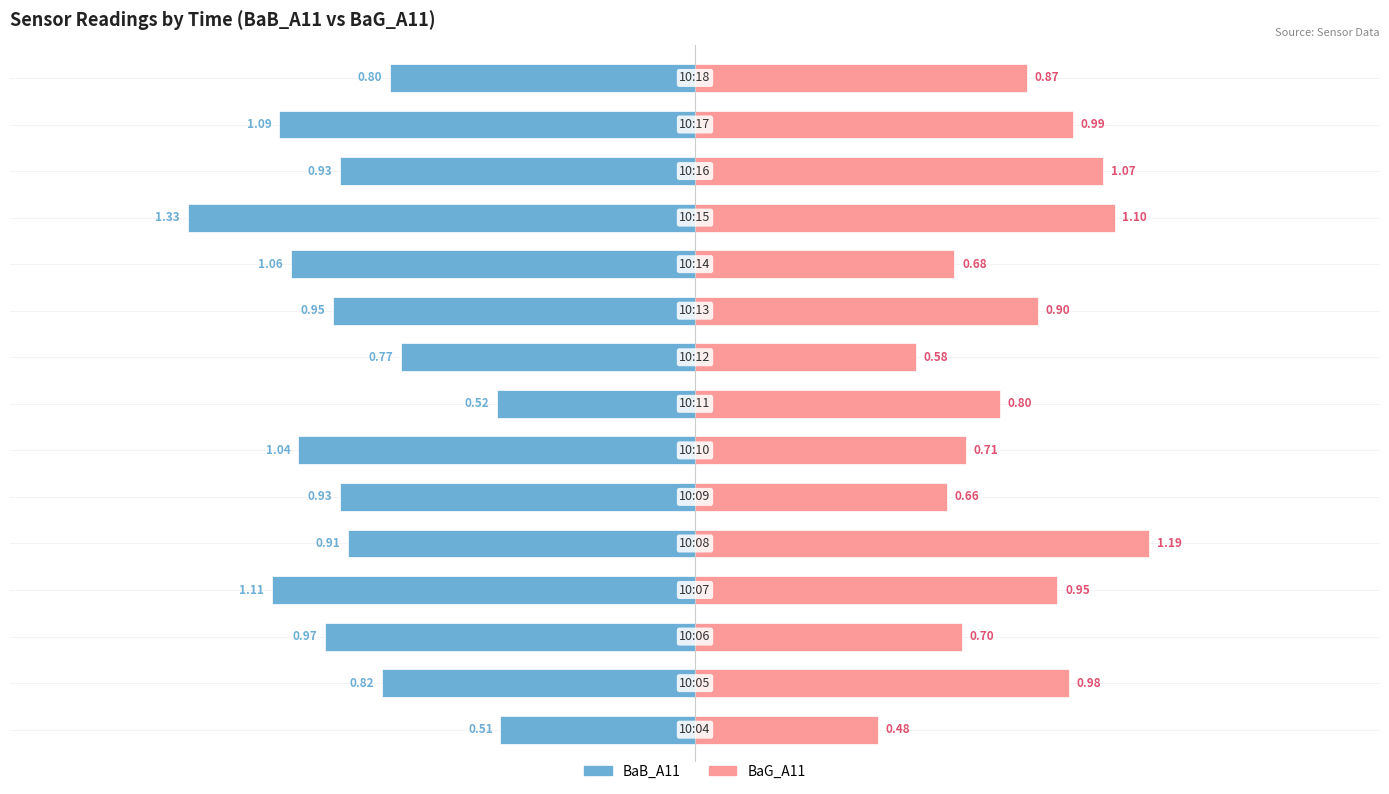

Reading right to left, list all the values displayed in this chart.

BaB_A11: -0.8	-1.1	-0.9	-1.3	-1.1	-0.9	-0.8	-0.5	-1.0	-0.9	-0.9	-1.1	-1.0	-0.8	-0.5
BaG_A11: 0.9	1.0	1.1	1.1	0.7	0.9	0.6	0.8	0.7	0.7	1.2	0.9	0.7	1.0	0.5